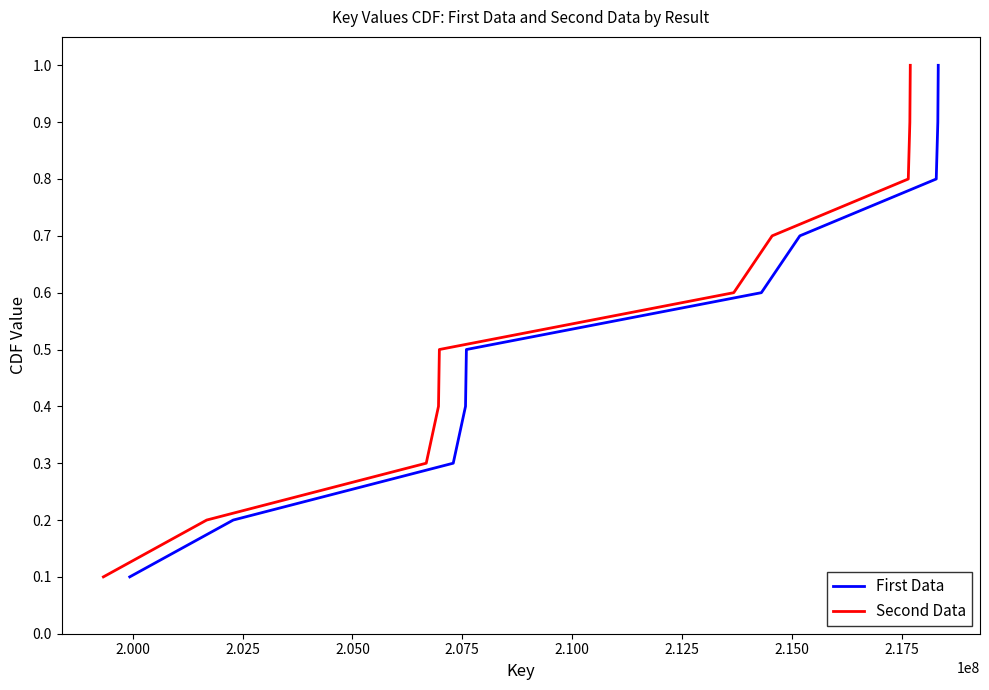

What is the highest value of the Second Data series?

1.0